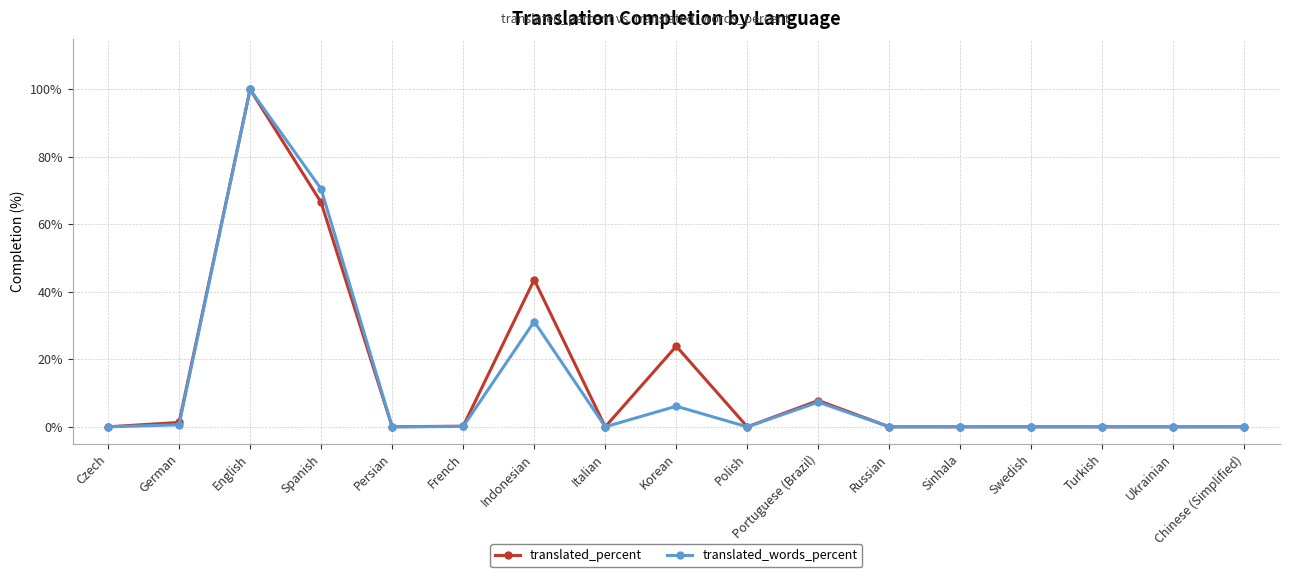

What is the difference between the maximum and minimum values in the translated_percent series?

100.0